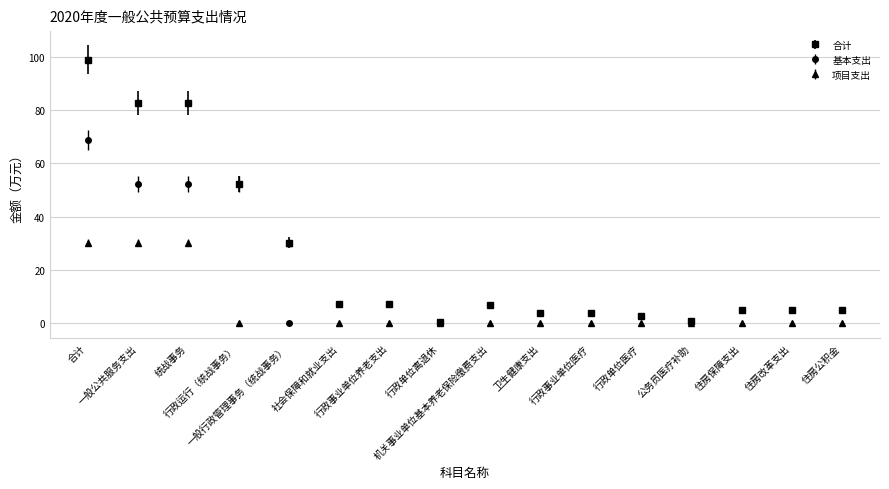

At how many categories does at least one series exceed 74?

3